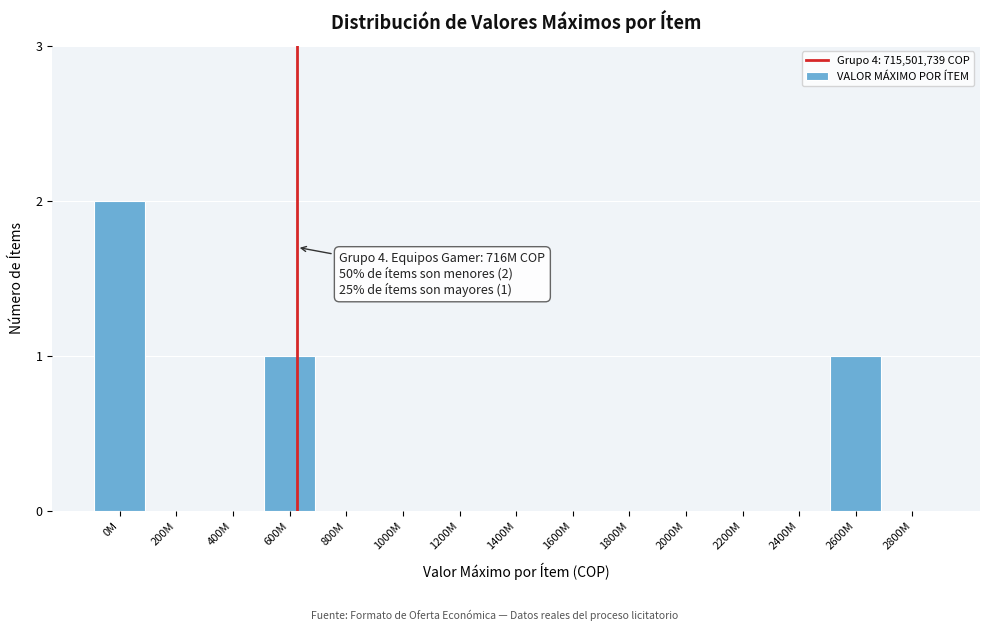

Reading left to right, transcribe all the data shown in this chart.

0M=2	200M=0	400M=0	600M=1	800M=0	1000M=0	1200M=0	1400M=0	1600M=0	1800M=0	2000M=0	2200M=0	2400M=0	2600M=1	2800M=0